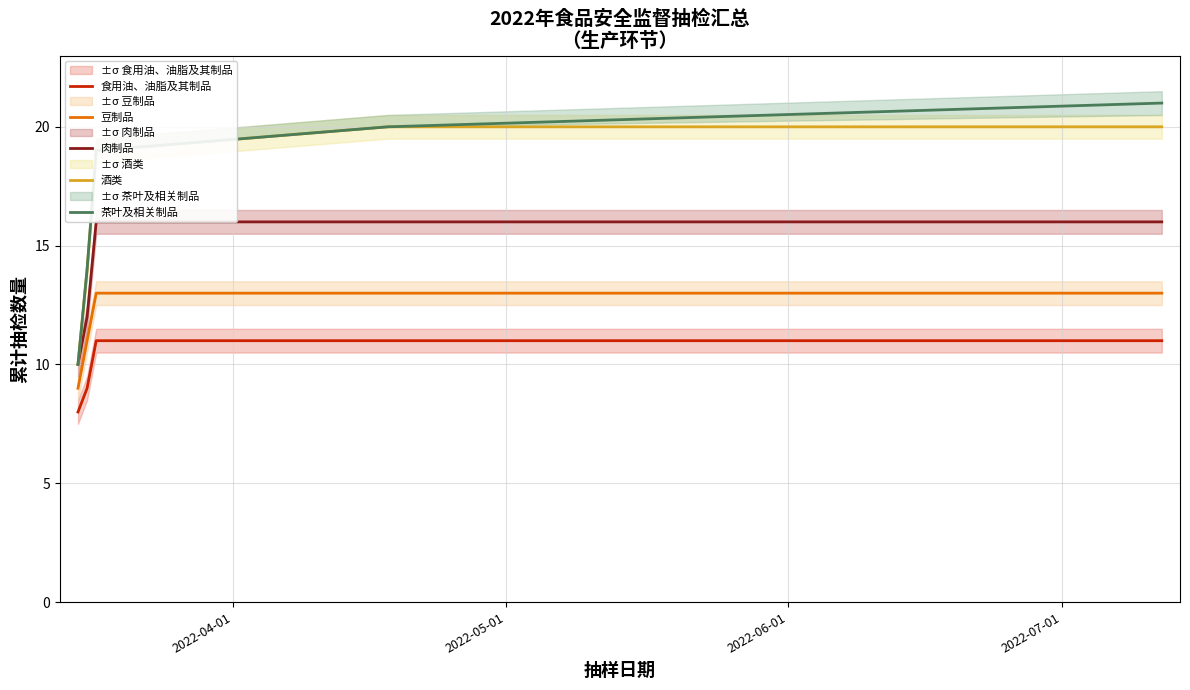

True or false: 豆制品 and 茶叶及相关制品 intersect in this chart.

False